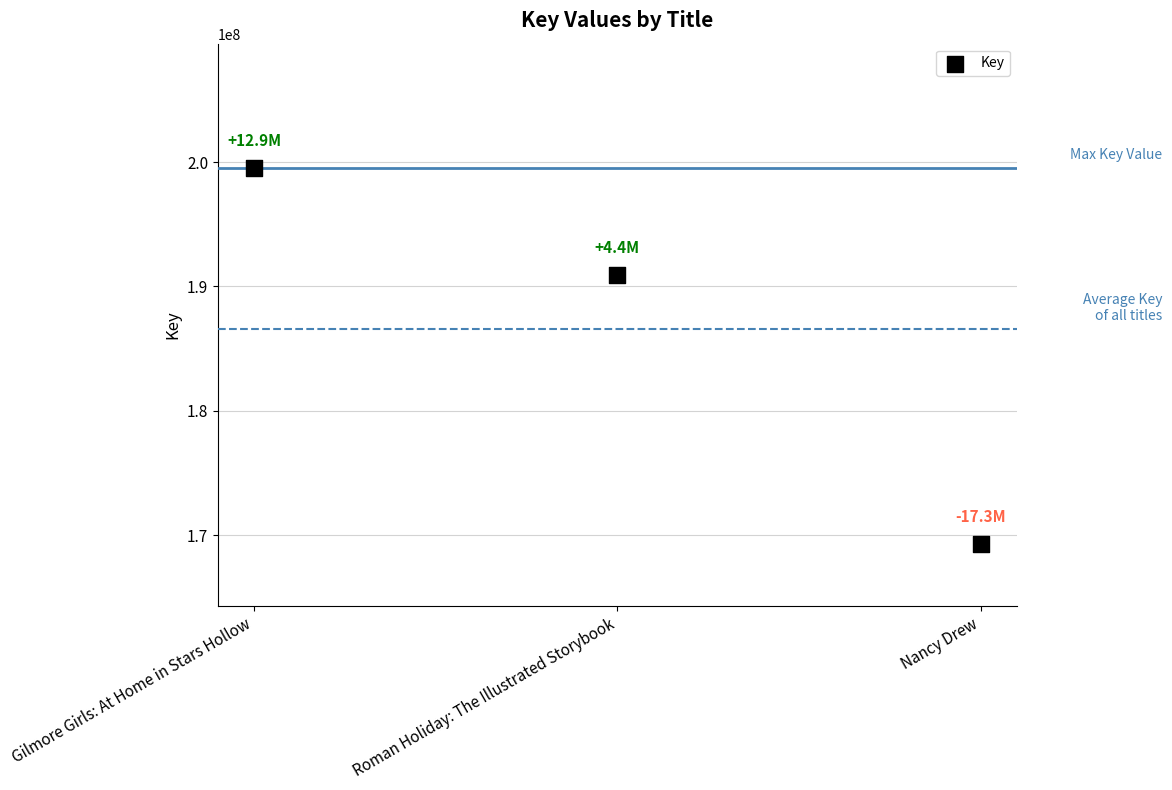

What Y value in the scatter plot is closest to 184402148?

190940226